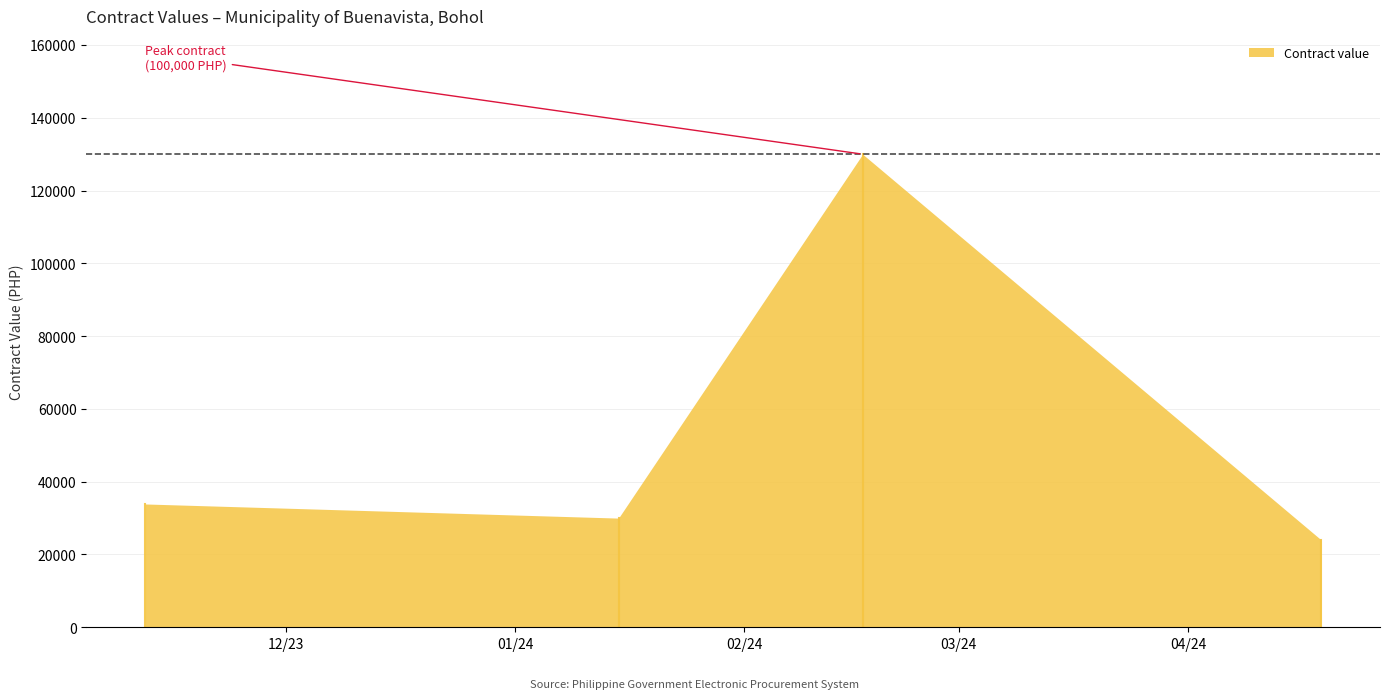

True or false: the data shows 40616 at 2024-01-15.

False